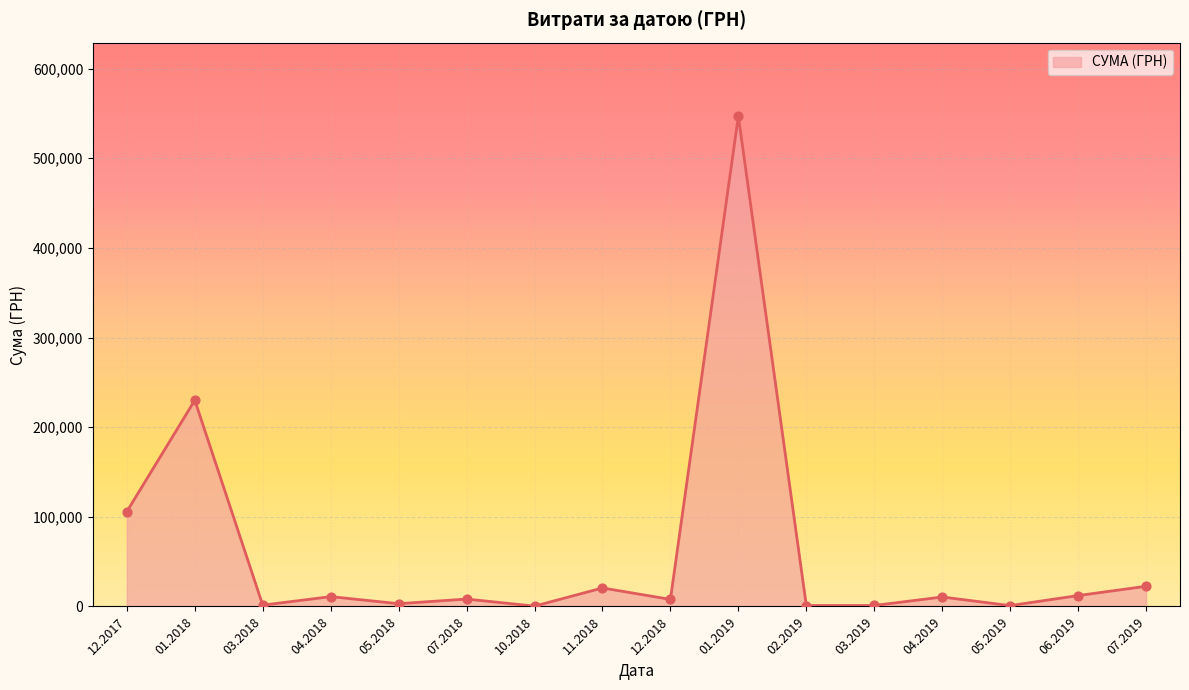

What is the difference between the maximum and minimum values?

546569.7